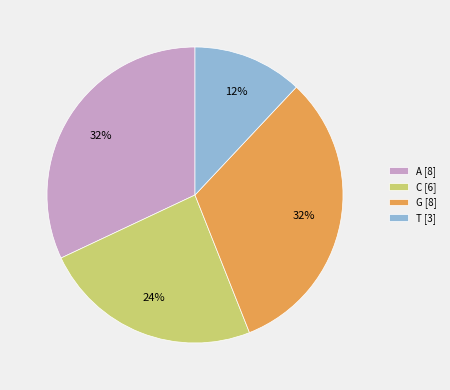

To the nearest percent, what is the combined percentage of T [3] and A [8]?

44%